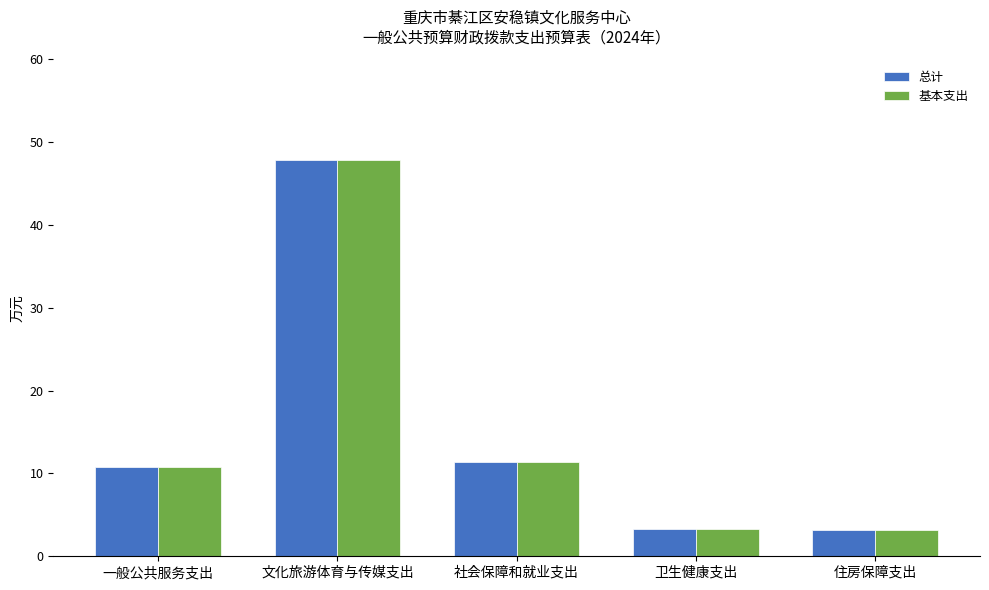

The 总计 series shows 47.9 at 文化旅游体育与传媒支出. True or false?

True